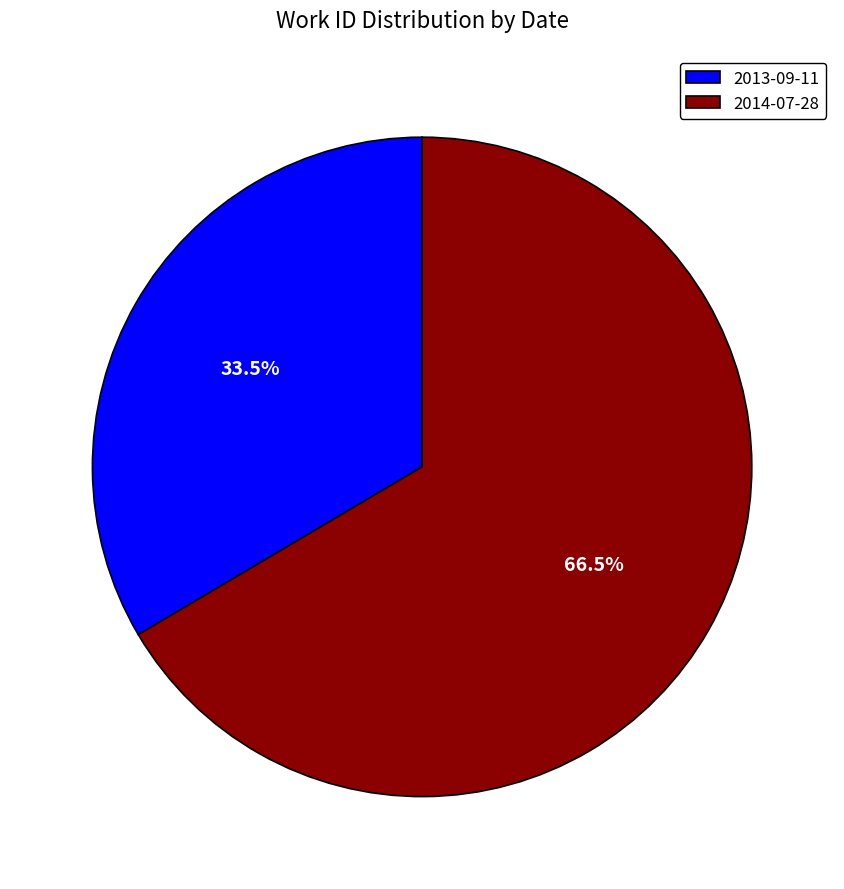

Which slice is the smallest?

2013-09-11